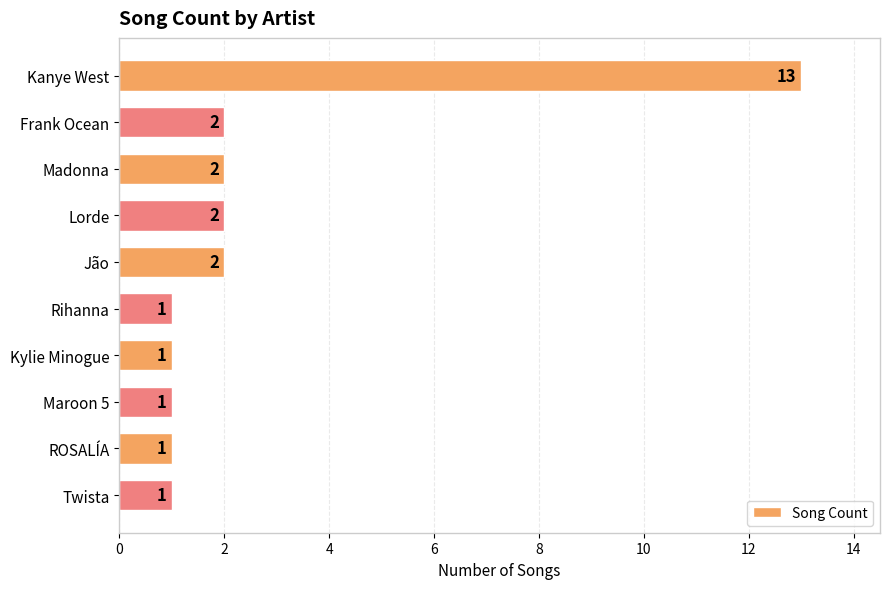

Approximately how many times larger is the value at Madonna compared to ROSALÍA?

2.0